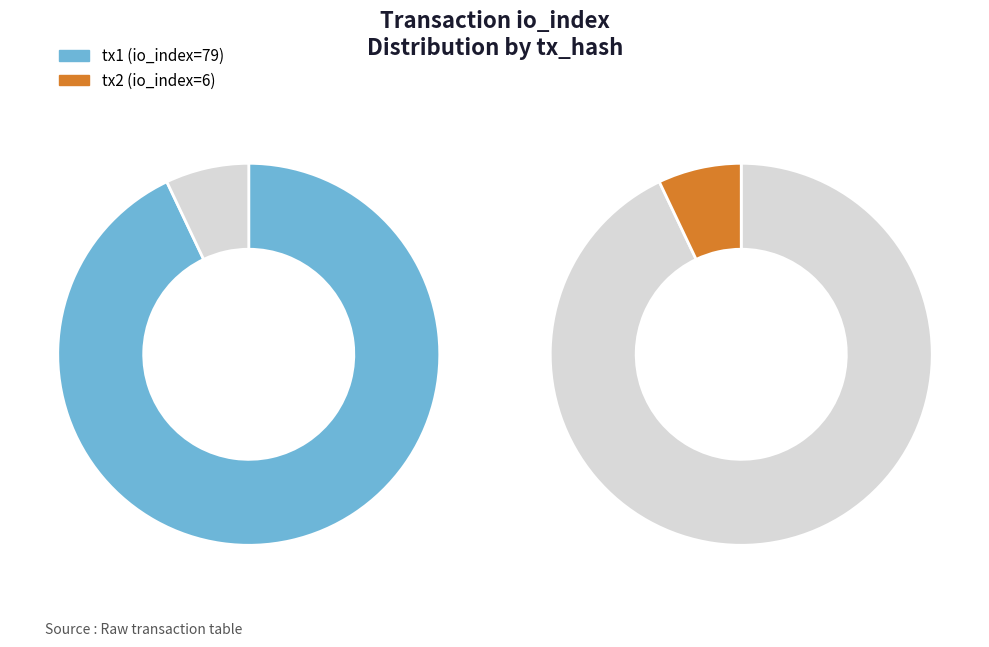

What is the change in value from io_index_values to 1?

-73